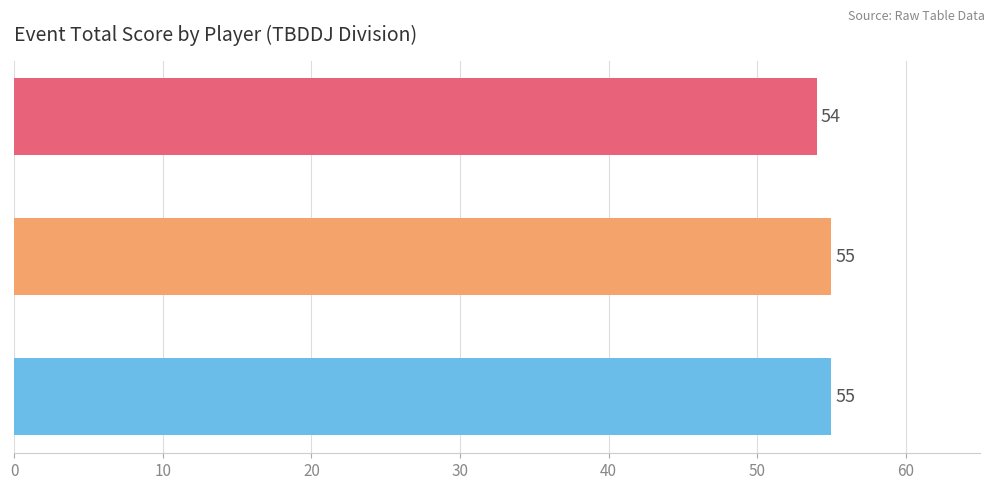

Between Polar and Jason Dimond, which is larger?

Polar